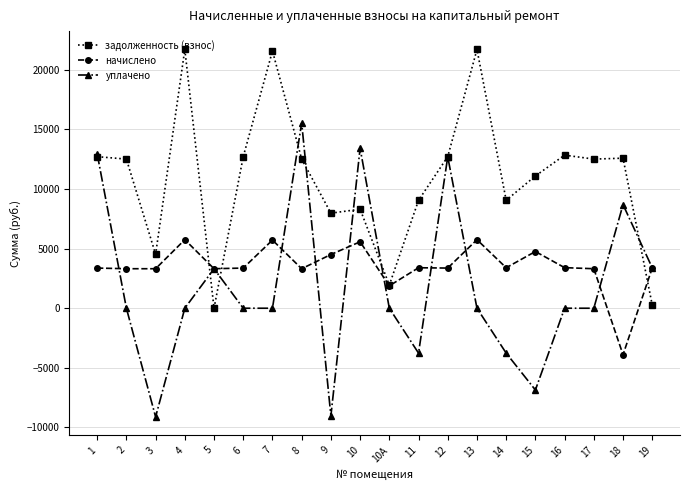

What is the value of the задолженность (взнос) point at the 18th from the left?

12506.2